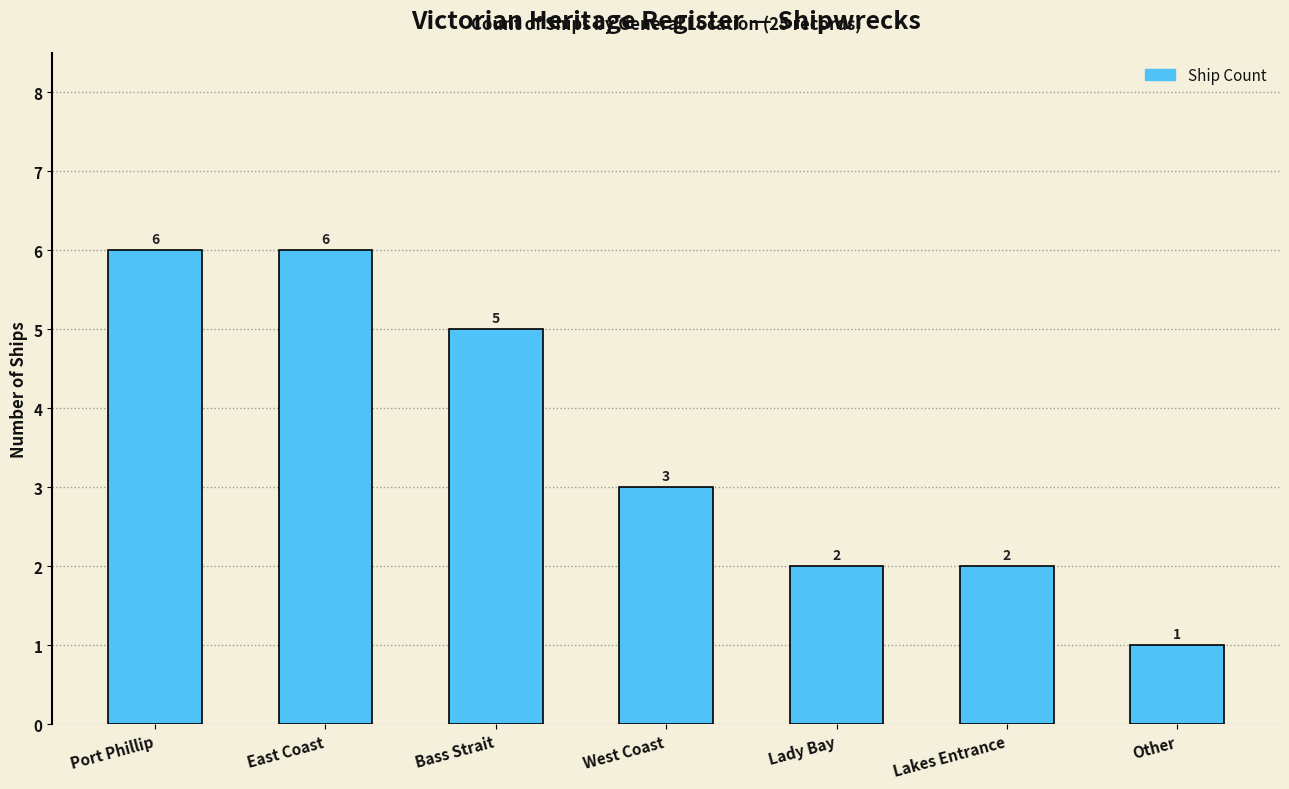

Read the value at Lakes Entrance.

2